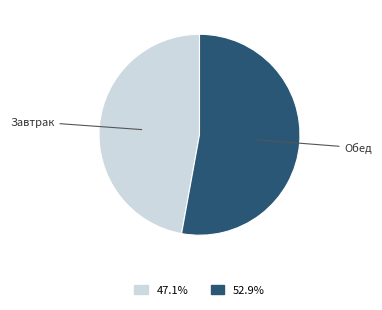

Is there a majority slice in this chart?

Yes